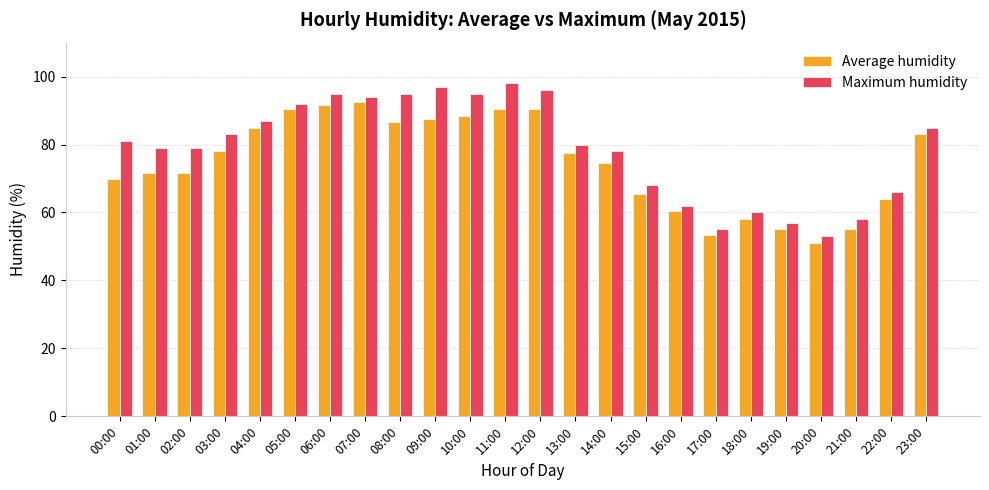

Reading right to left, list all the values displayed in this chart.

Average humidity: 23:00=83.0	22:00=64.0	21:00=55.0	20:00=51.0	19:00=55.0	18:00=58.0	17:00=53.5	16:00=60.5	15:00=65.5	14:00=74.5	13:00=77.5	12:00=90.5	11:00=90.5	10:00=88.5	09:00=87.5	08:00=86.5	07:00=92.5	06:00=91.5	05:00=90.5	04:00=85.0	03:00=78.0	02:00=71.5	01:00=71.5	00:00=70.0
Maximum humidity: 23:00=85.0	22:00=66.0	21:00=58.0	20:00=53.0	19:00=57.0	18:00=60.0	17:00=55.0	16:00=62.0	15:00=68.0	14:00=78.0	13:00=80.0	12:00=96.0	11:00=98.0	10:00=95.0	09:00=97.0	08:00=95.0	07:00=94.0	06:00=95.0	05:00=92.0	04:00=87.0	03:00=83.0	02:00=79.0	01:00=79.0	00:00=81.0